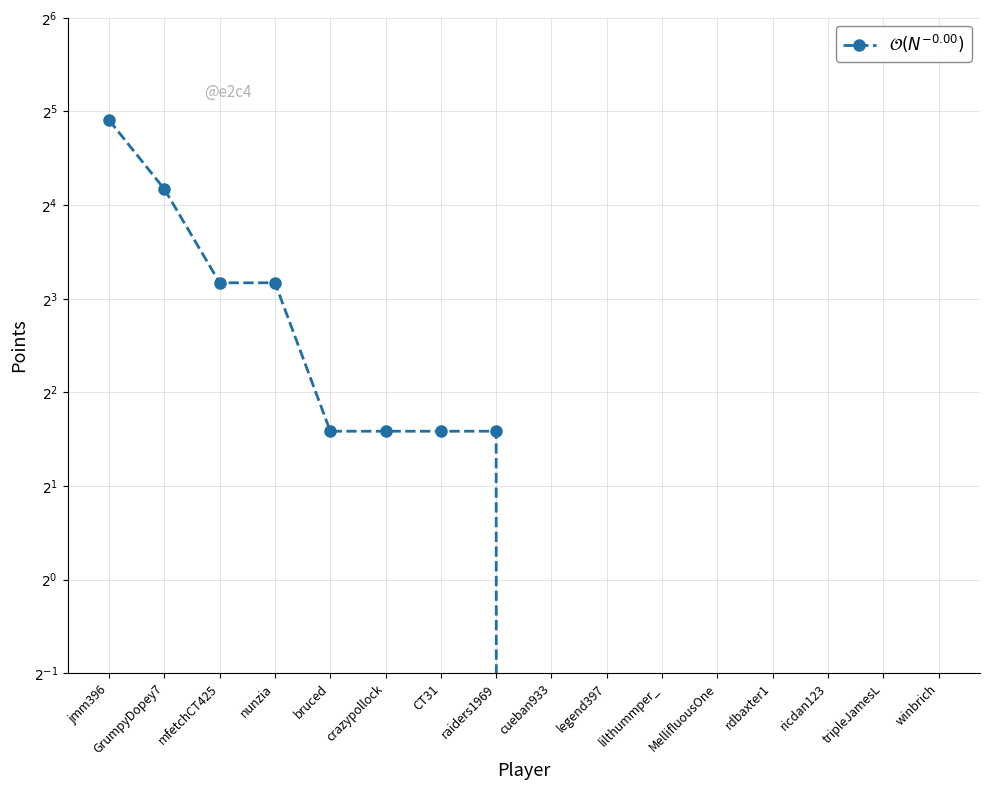

Rank the categories by value from highest to lowest.

jmm396, GrumpyDopey7, mfetchCT425, nunzia, bruced, crazypollock, CT31, raiders1969, cueban933, legend397, lilthummper_, MellifluousOne, rdbaxter1, ricdan123, tripleJamesL, winbrich